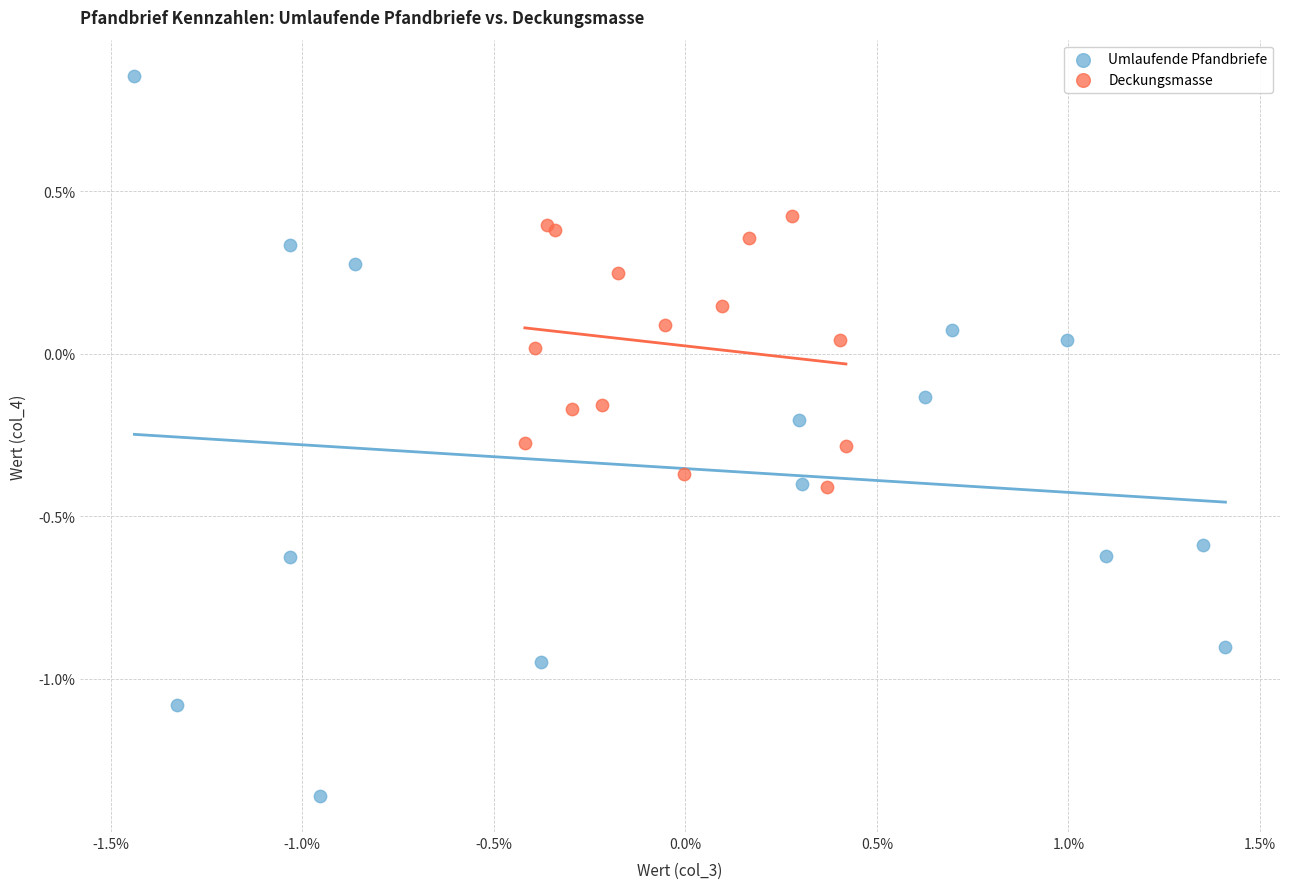

Which series reaches the minimum Y coordinate?

Umlaufende Pfandbriefe